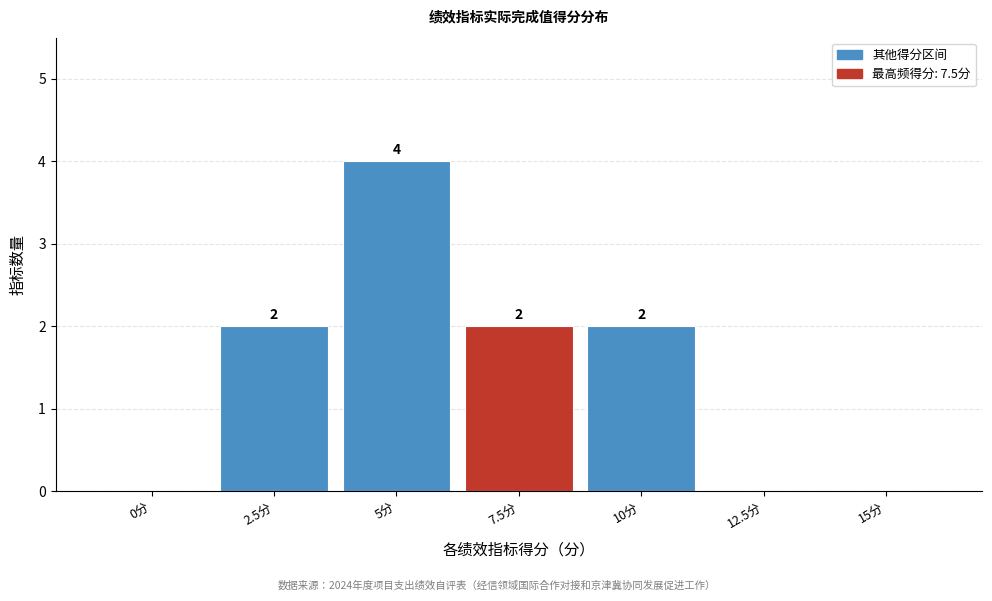

Reading left to right, transcribe all the data shown in this chart.

0分=0	2.5分=2	5分=4	7.5分=2	10分=2	12.5分=0	15分=0